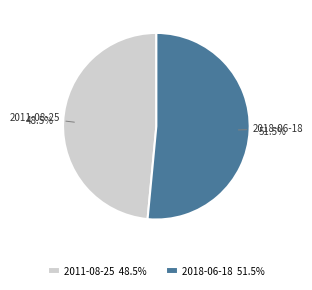

Which slice is the largest?

2018-06-18